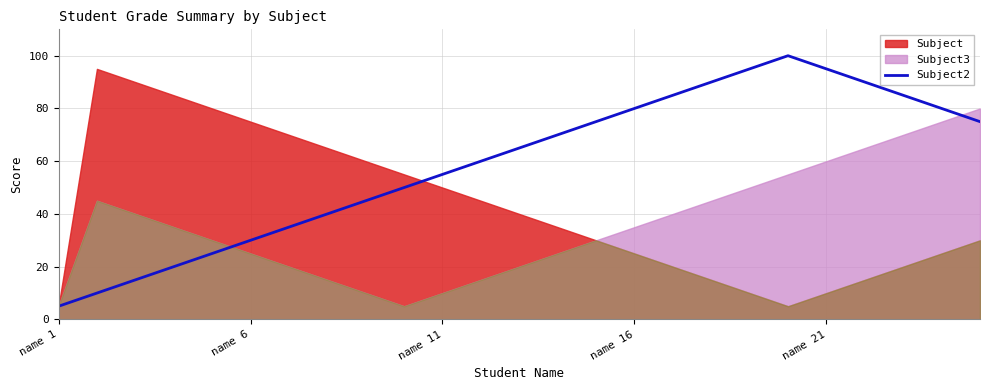

Which category has the lowest value in the Subject2 series?

name 1